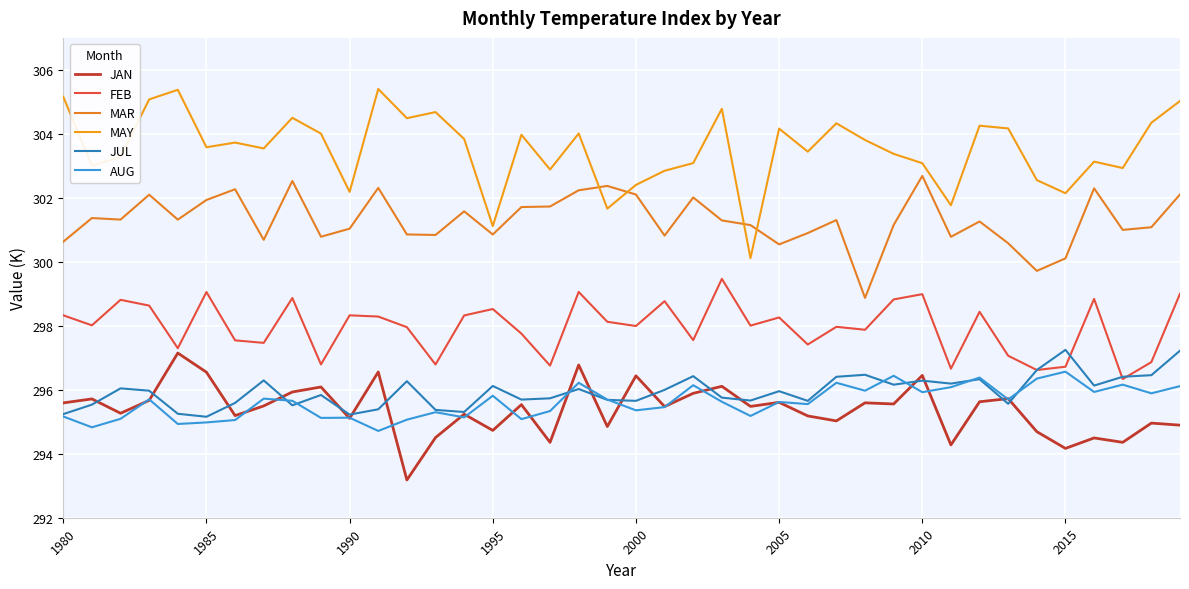

Which series has the largest range (max minus min)?

MAY